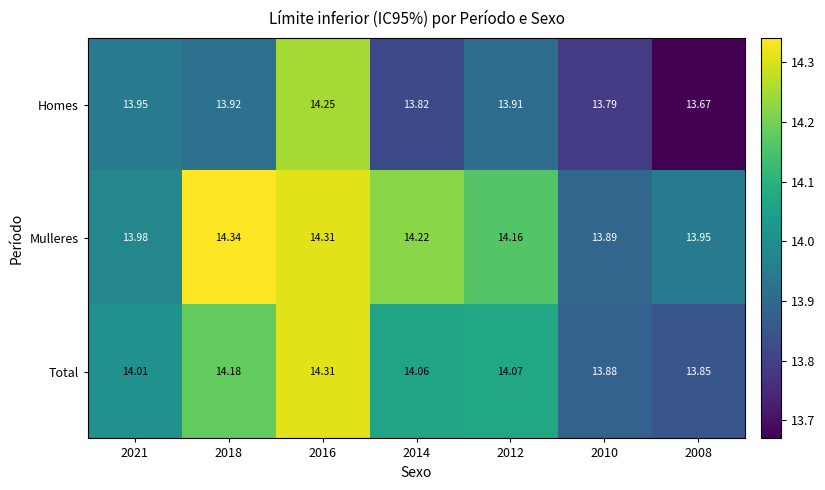

What is the difference between the highest and lowest values at 2016?

0.1